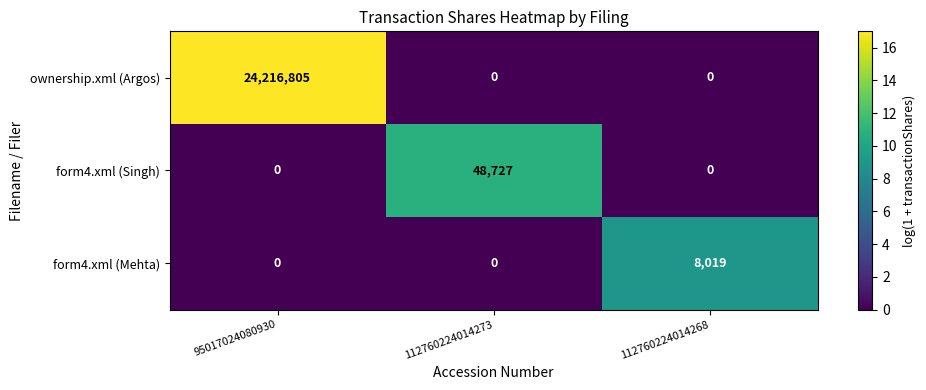

What is the maximum value shown in the chart?

24216805